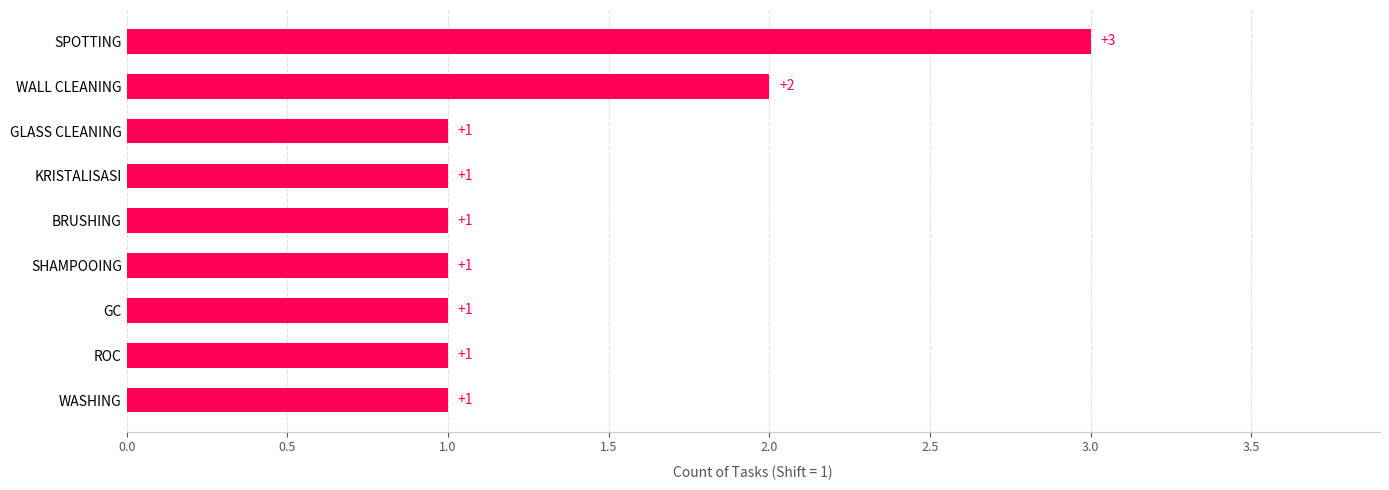

What is the change in value from GC to SPOTTING?

+2